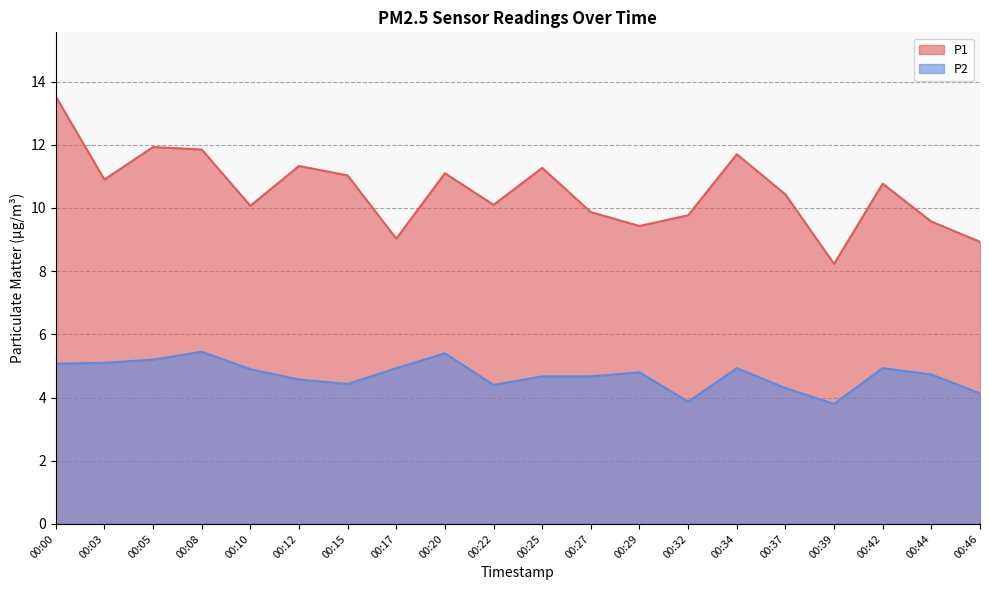

How many distinct data groups are displayed?

2